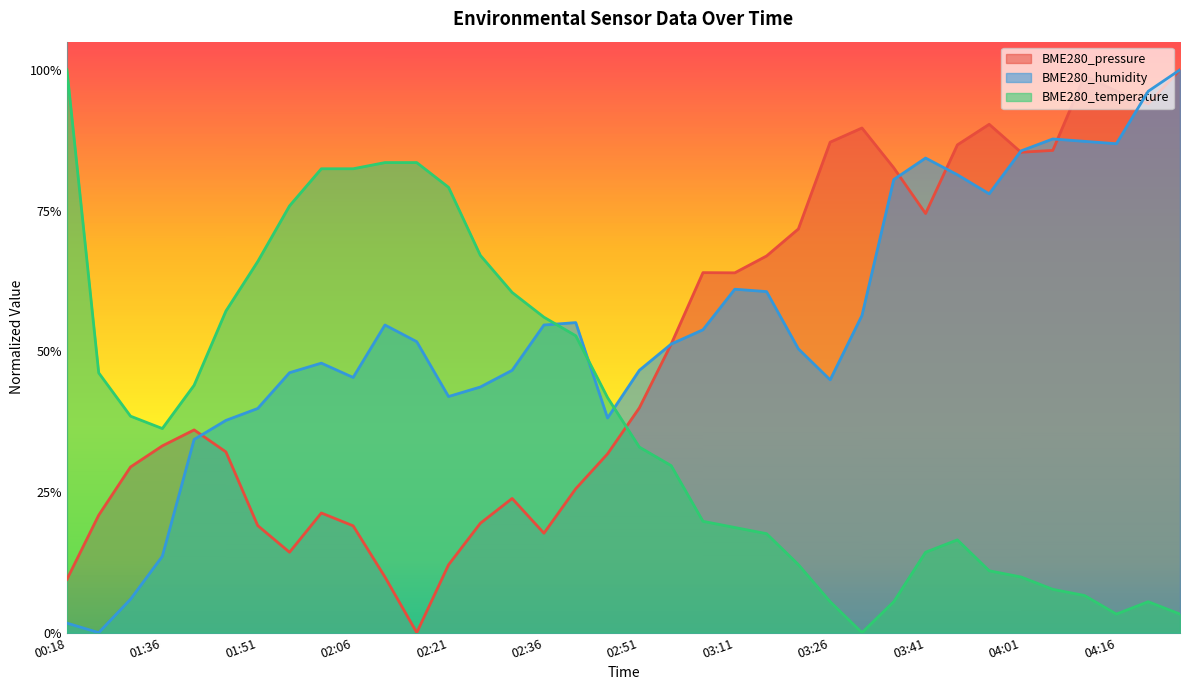

True or false: BME280_temperature has more than 1 points higher than both neighbors.

True